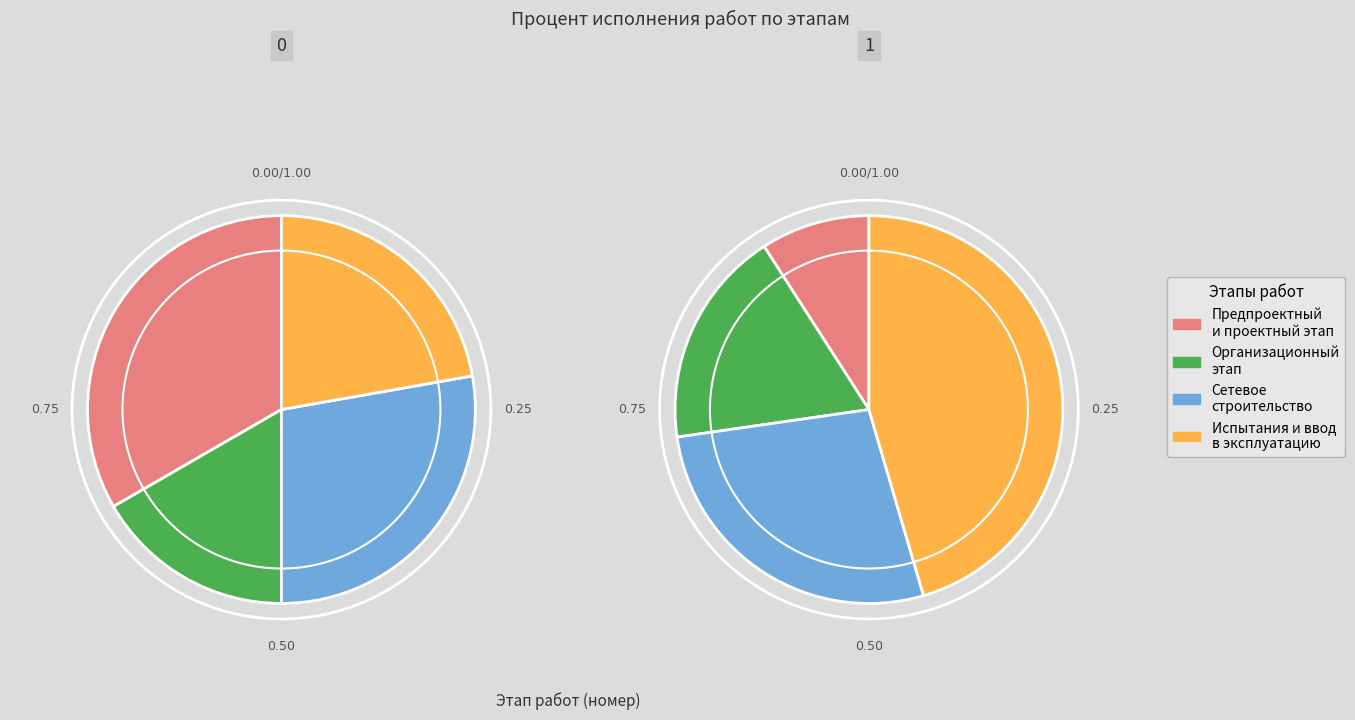

Approximately how many times larger is the value at Организационный этап compared to Сетевое строительство (реконструкция)?

0.6